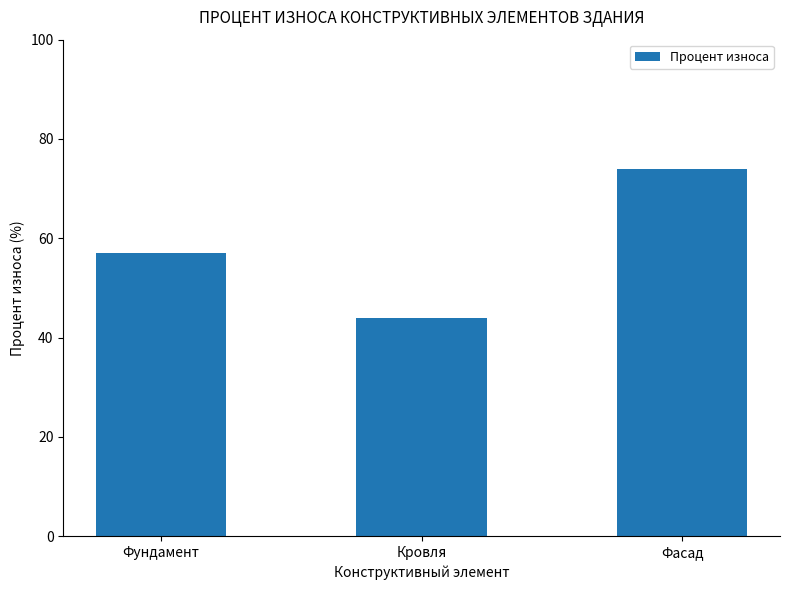

What is the difference between the maximum and minimum values?

30